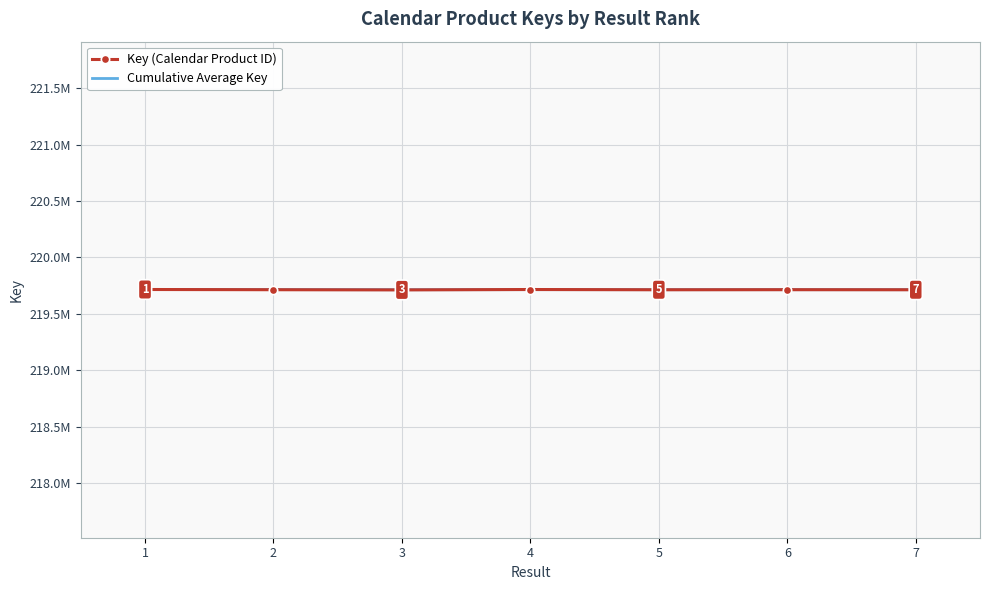

Which series has the largest range (max minus min)?

Key (Calendar Product ID)